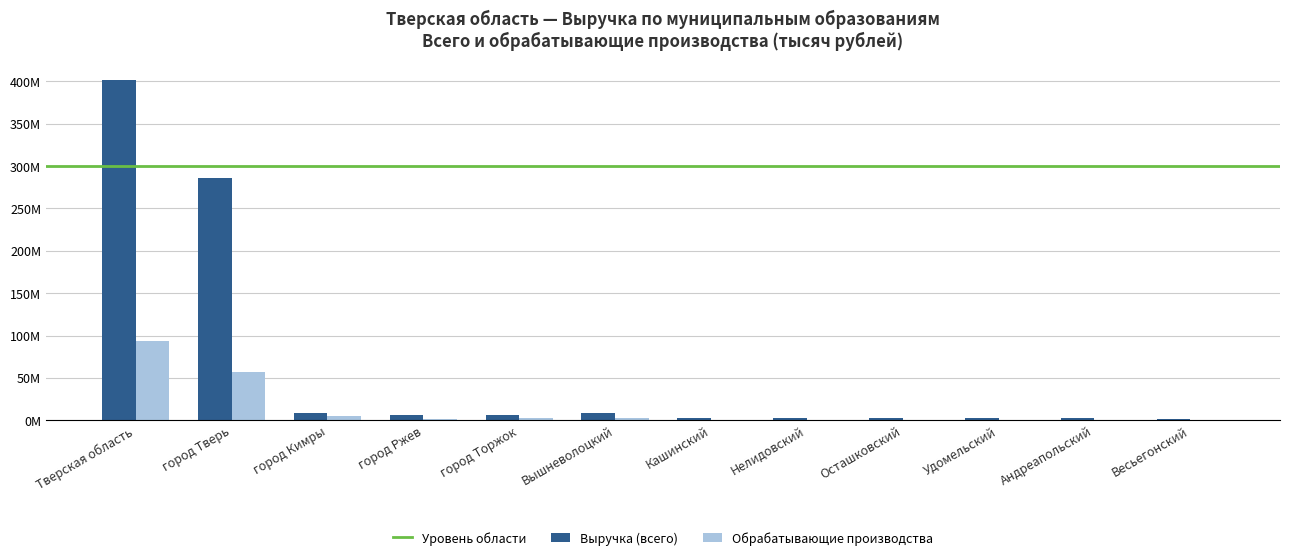

Reading left to right, extract all data points from this chart.

Выручка (всего): Тверская область=401146472.8	город Тверь=285724319.1	город Кимры=9008141.4	город Ржев=5890546.4	город Торжок=5992657.2	Вышневолоцкий=8618867.1	Кашинский=2343085.9	Нелидовский=2111480.6	Осташковский=2562855.7	Удомельский=2679069.0	Андреапольский=2865389.7	Весьегонский=1652776.1
Обрабатывающие производства: Тверская область=93179033.4	город Тверь=56802037.1	город Кимры=5175582.0	город Ржев=1873329.7	город Торжок=2512171.3	Вышневолоцкий=3163850.3	Кашинский=544987.4	Нелидовский=800757.8	Осташковский=545867.0	Удомельский=396681.6	Андреапольский=224509.7	Весьегонский=106660.7